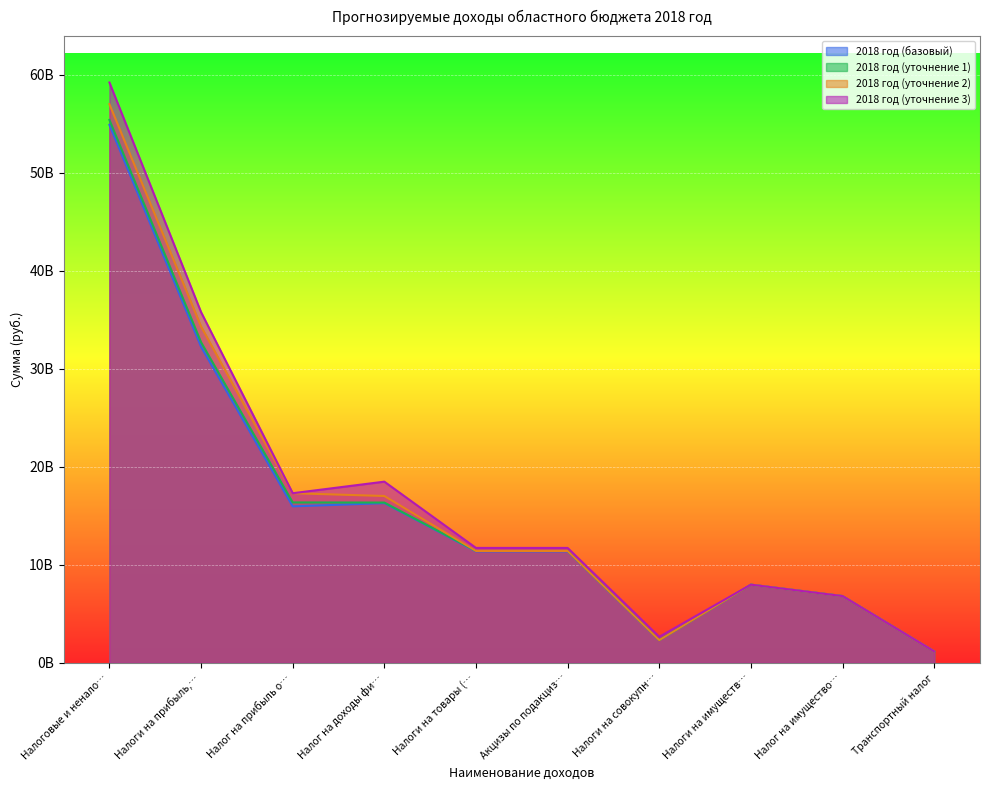

Is it true that 2018 год (базовый) equals 27548725251 at Налоговые и ненало…?

False